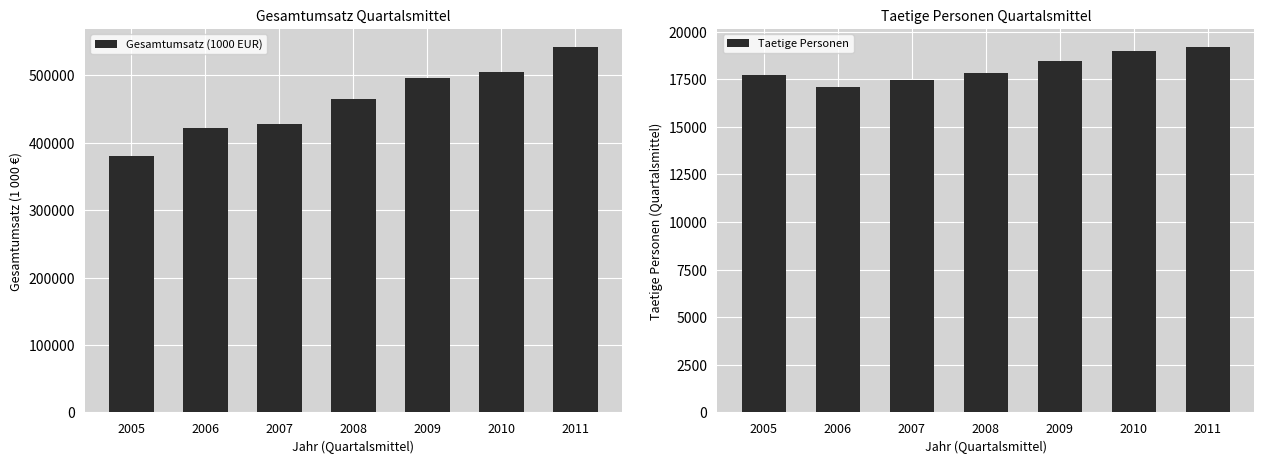

What is the total value across all series at 2007?

445297